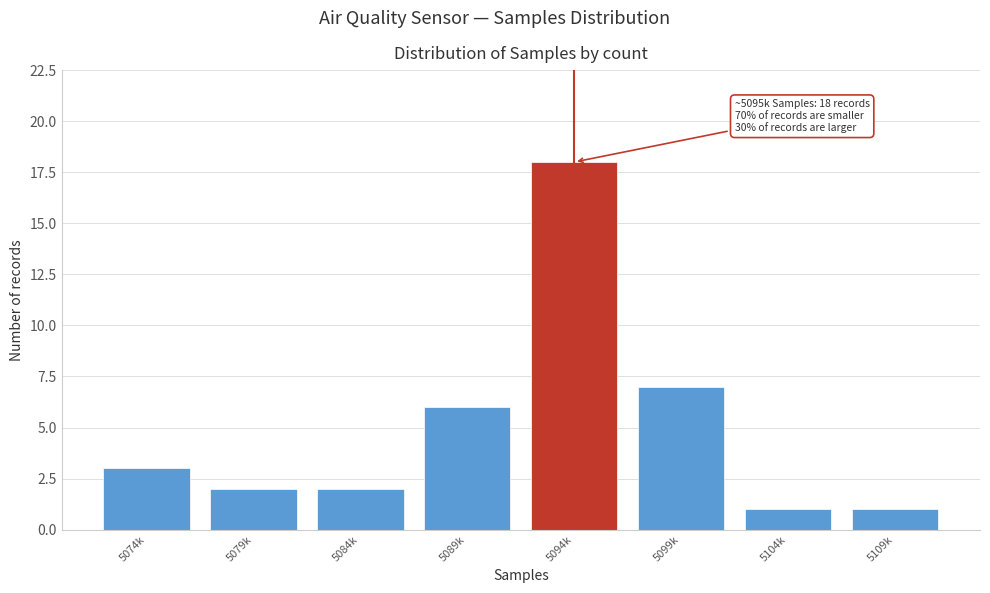

Reading right to left, extract all data points from this chart.

5109k=1	5104k=1	5099k=7	5094k=18	5089k=6	5084k=2	5079k=2	5074k=3